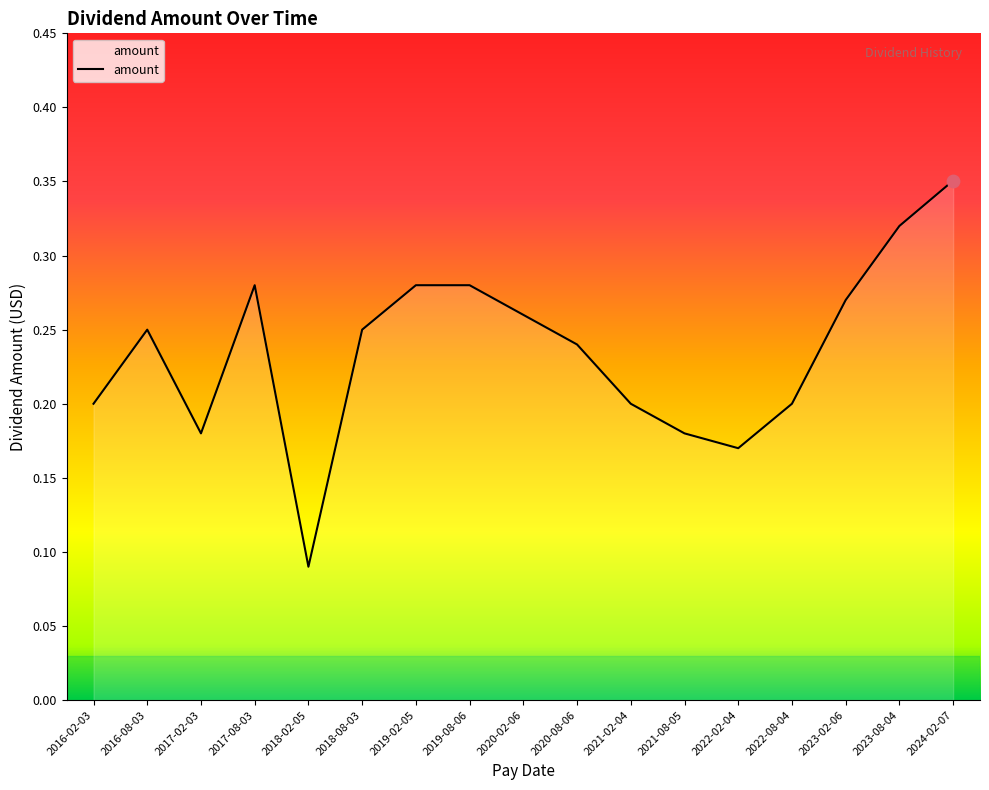

What is the change in value from 2017-02-03 to 2020-02-06?

+0.1